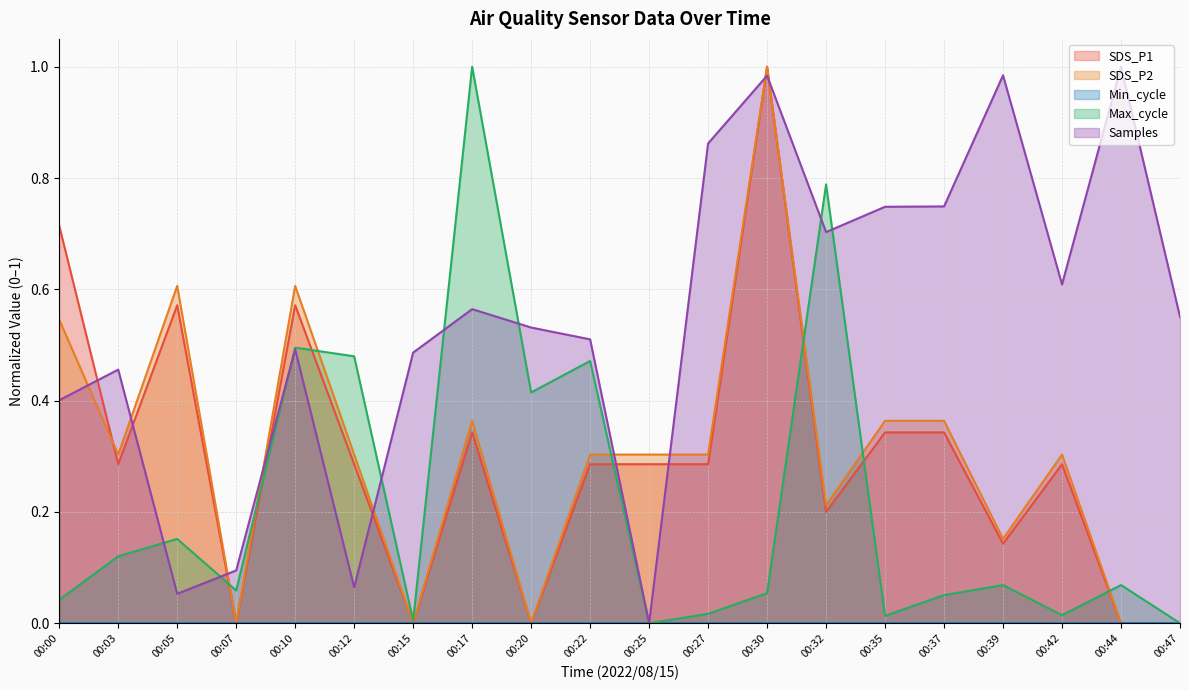

What is the greatest value displayed?

1.0